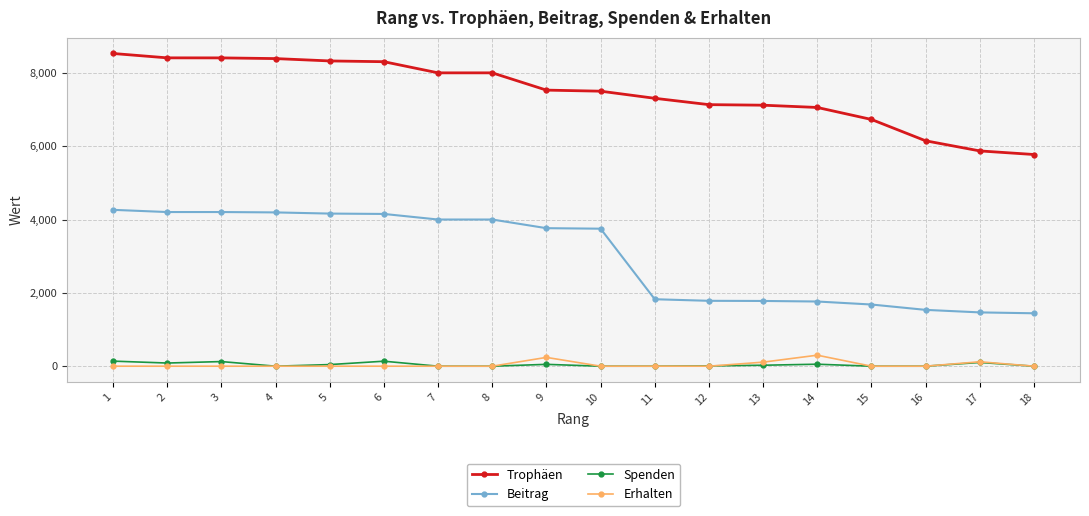

True or false: Spenden and Erhalten intersect in this chart.

True